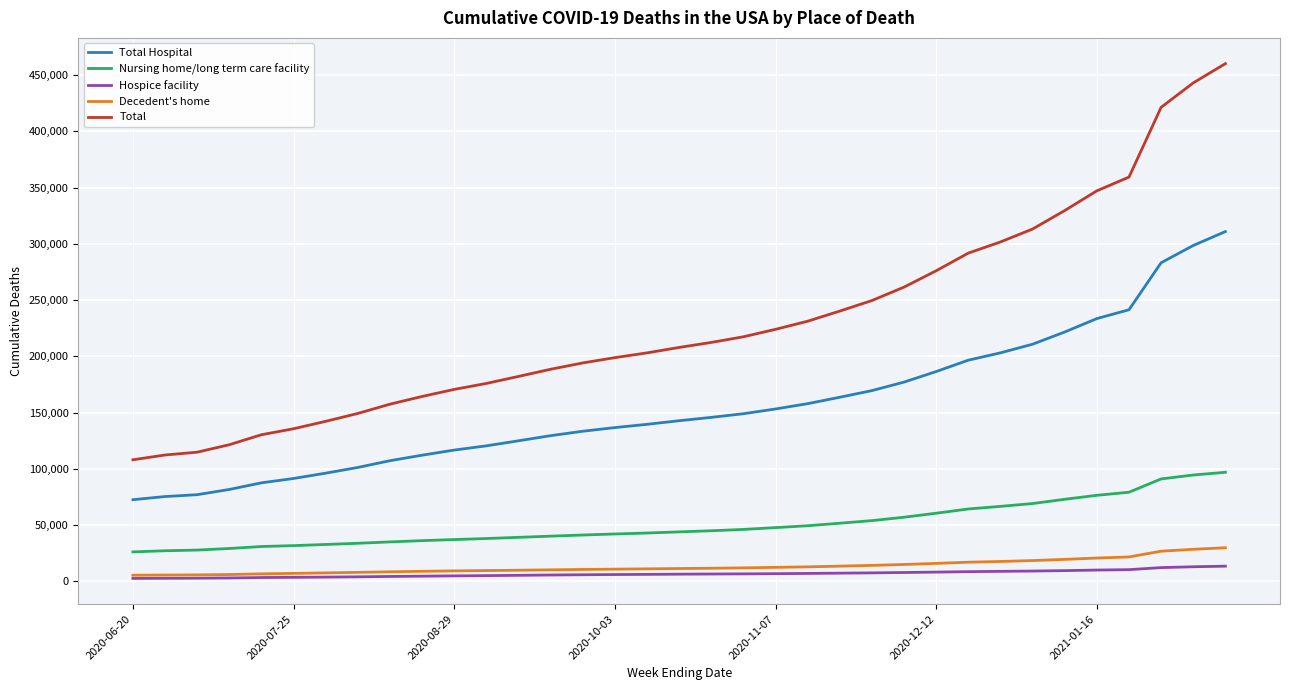

True or false: Total and Hospice facility intersect in this chart.

False